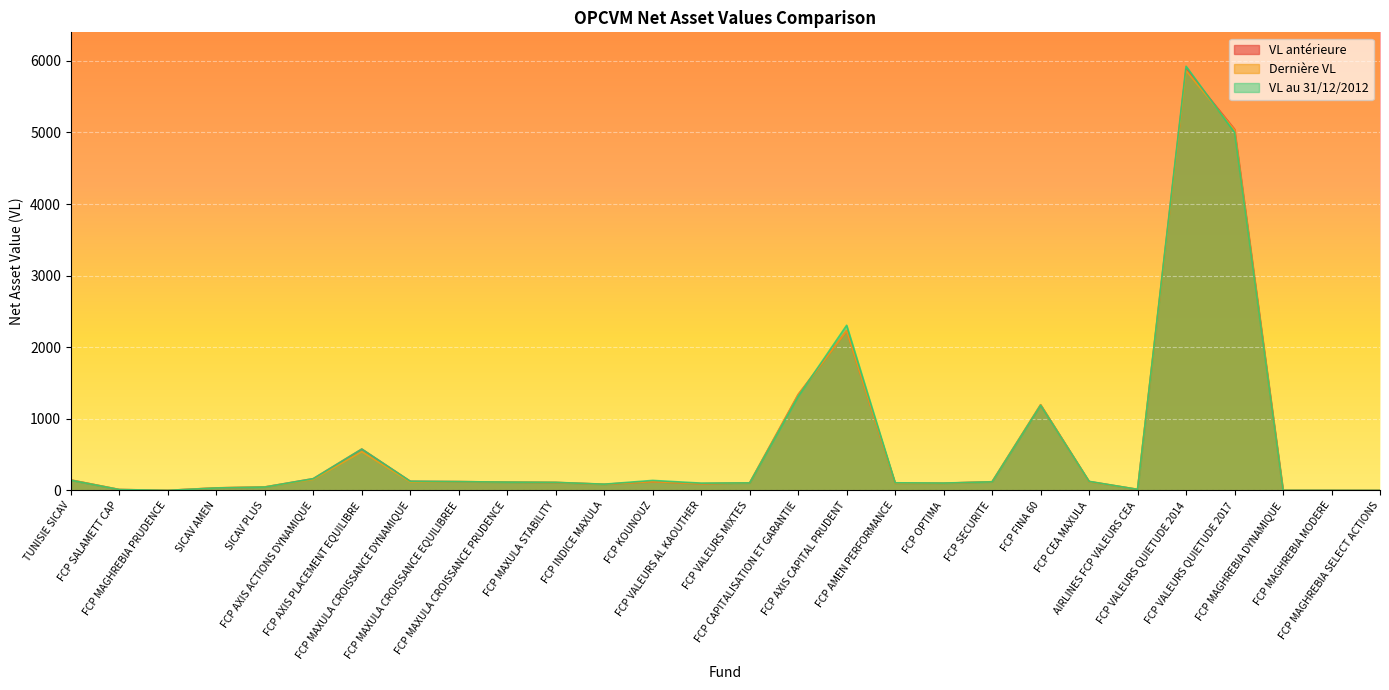

Where is the first local minimum for VL antérieure?

FCP MAGHREBIA PRUDENCE